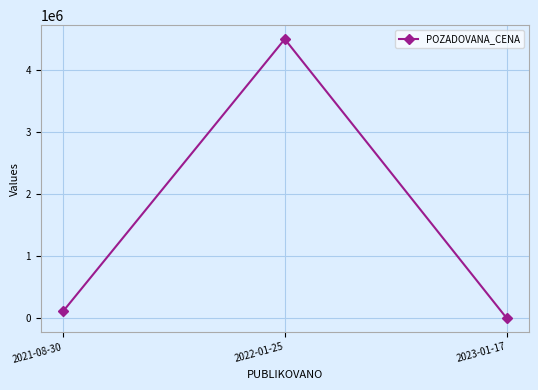

Does the chart display data point markers on the line(s)?

Yes